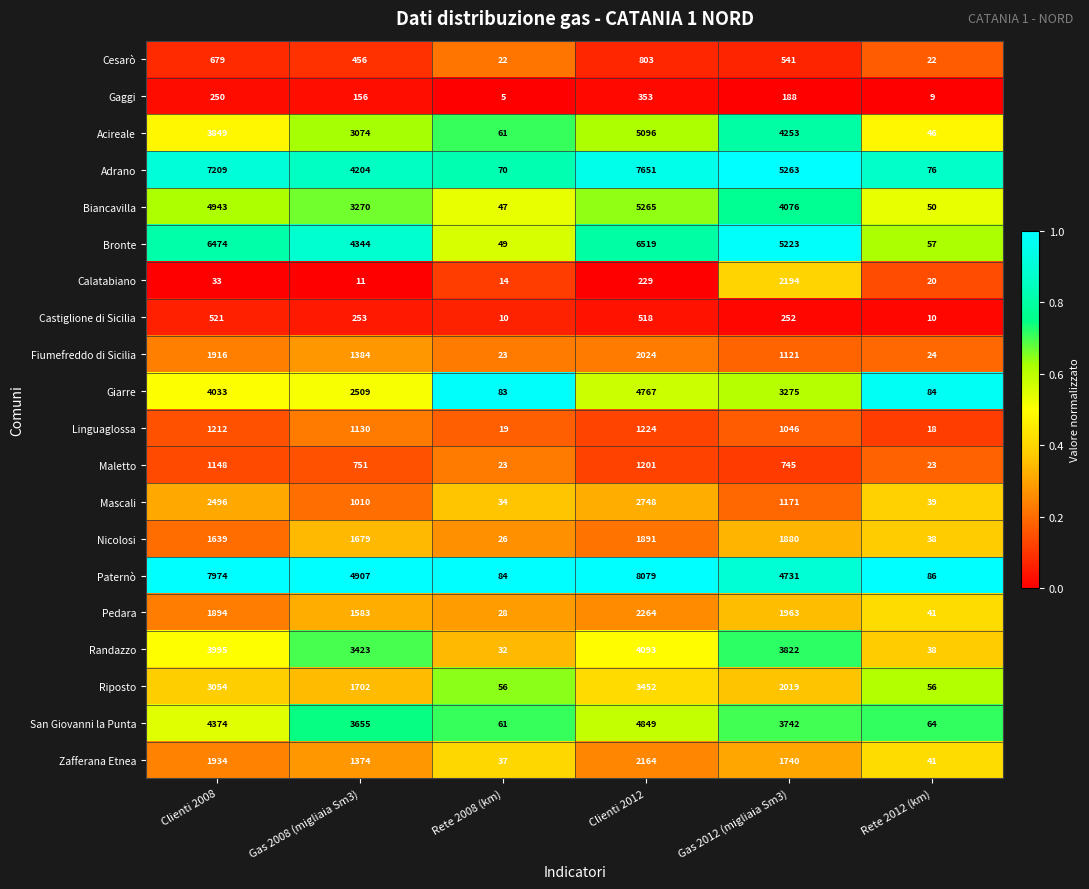

Which series changed the most between Clienti 2008 and Gas 2008 (migliaia Sm3)?

Paternò